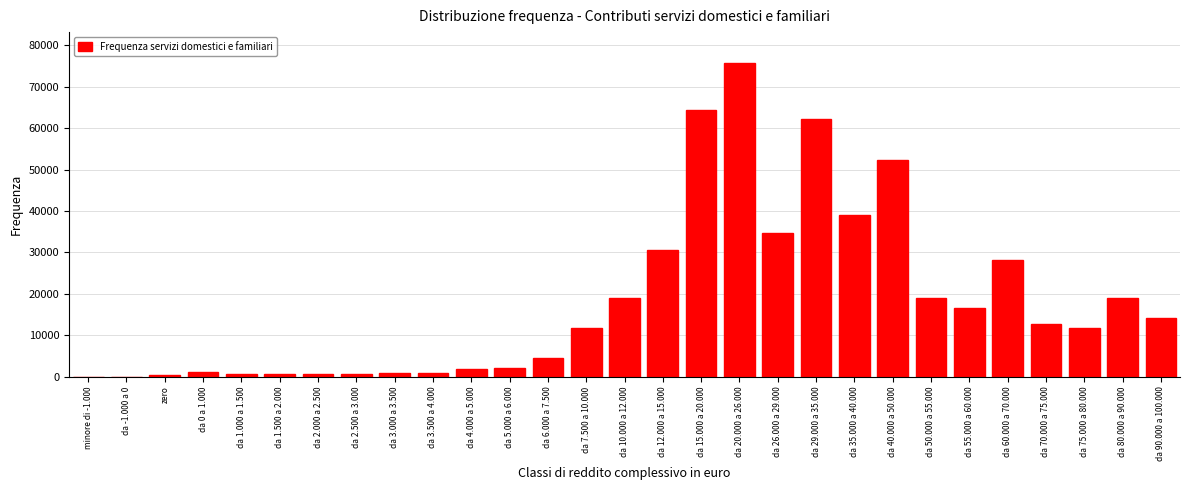

At which label is the value closest to 37799?

da 35.000 a 40.000